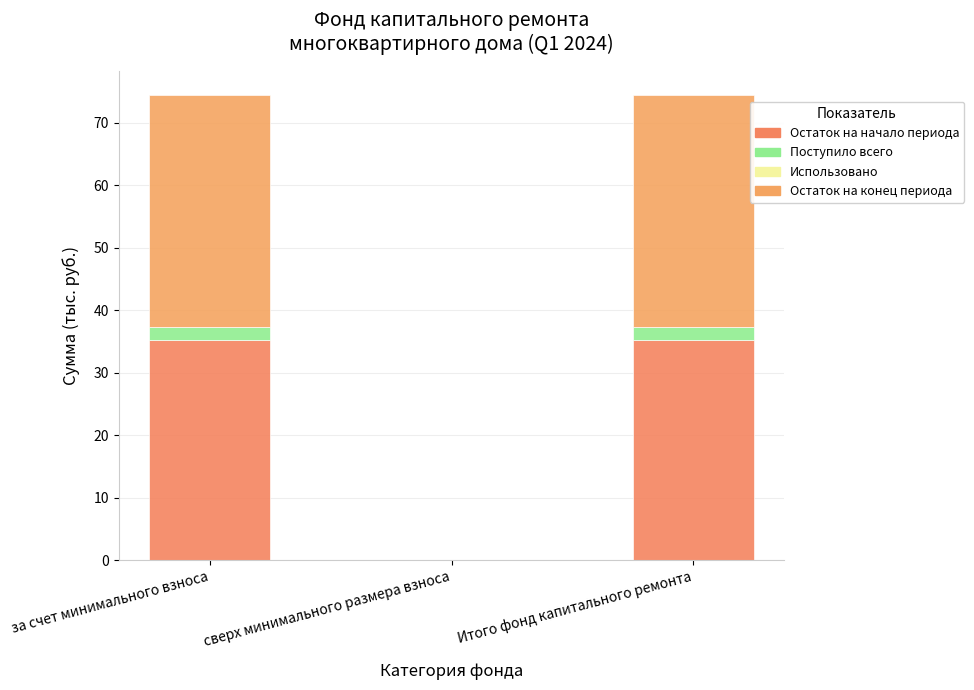

Is it true that Остаток на конец периода equals 37.3 at за счет минимального взноса?

True